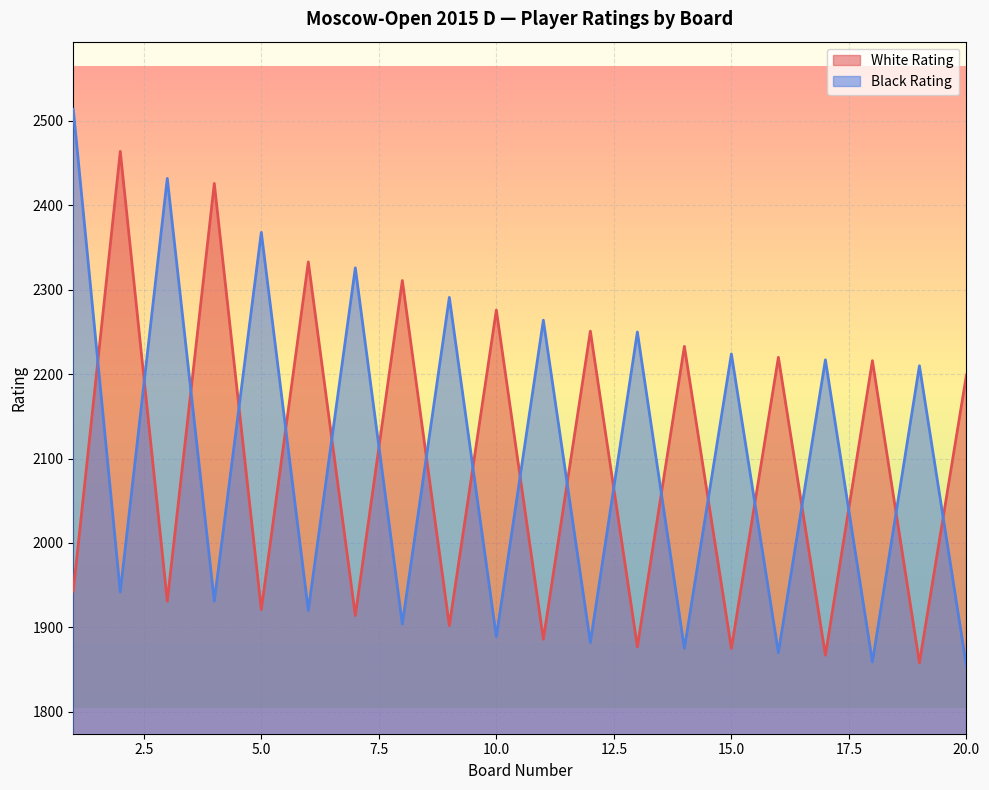

Is it true that White Rating equals 1200 at 8?

False